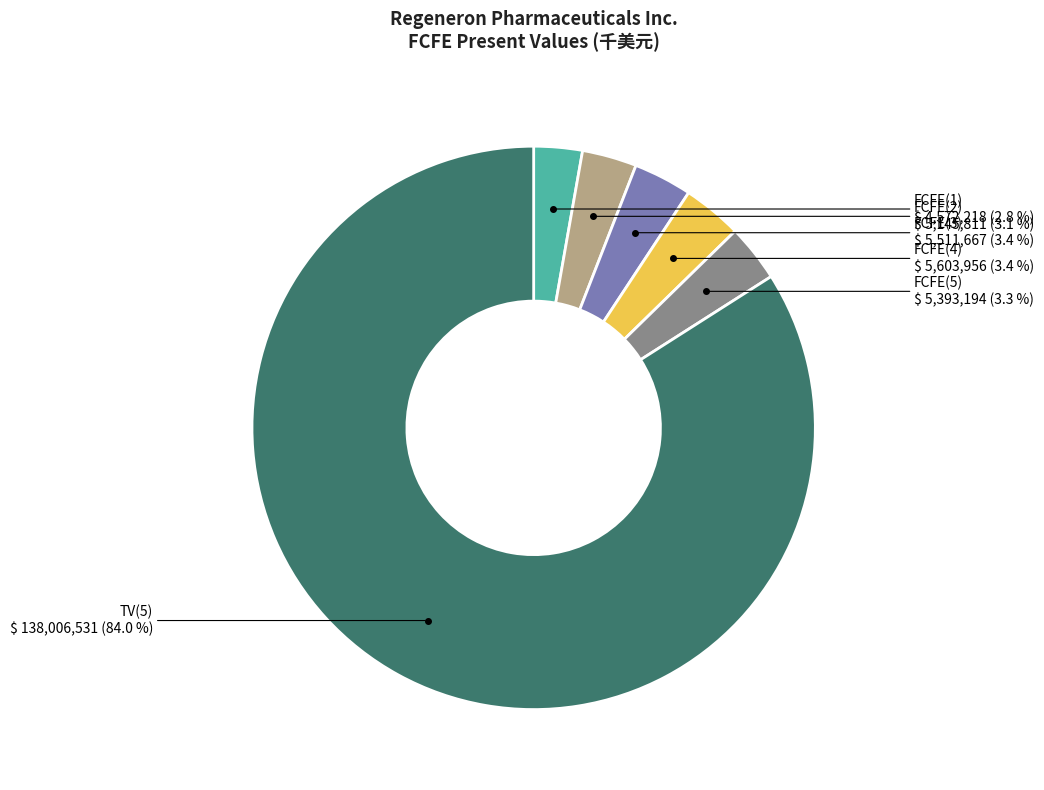

To the nearest percent, what is the average slice percentage?

17%